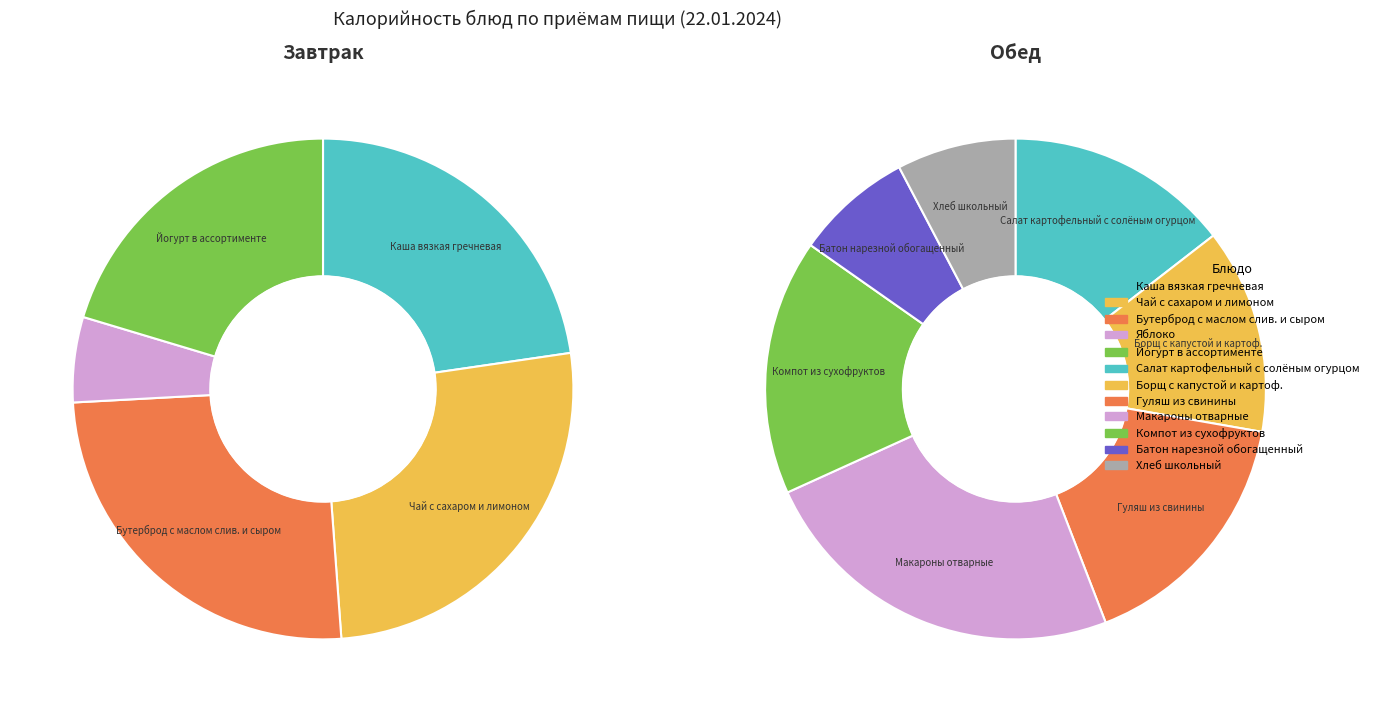

How many slices are in this pie chart?

12